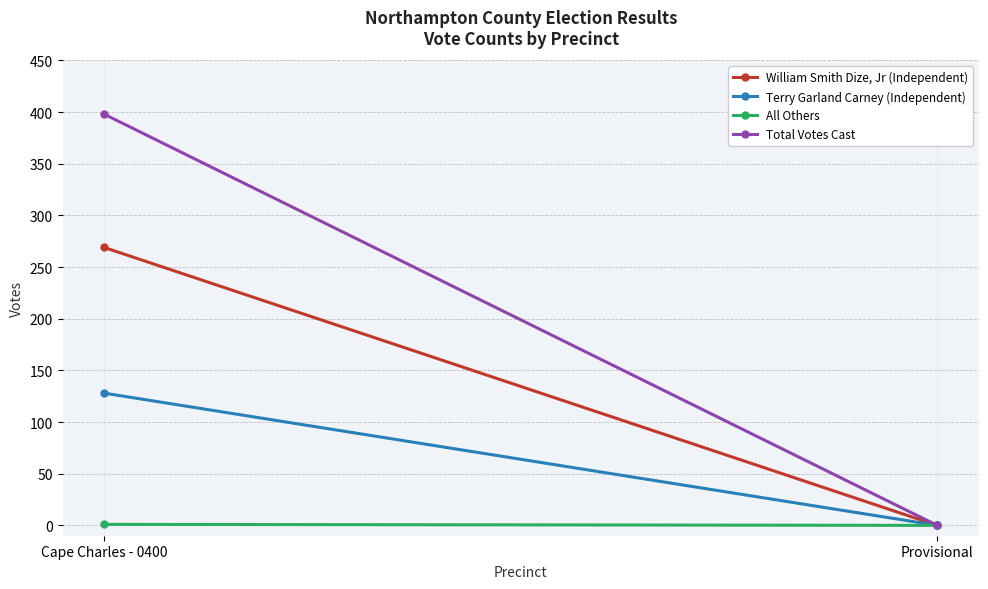

What is the label of the 2nd point from the right?

Cape Charles - 0400